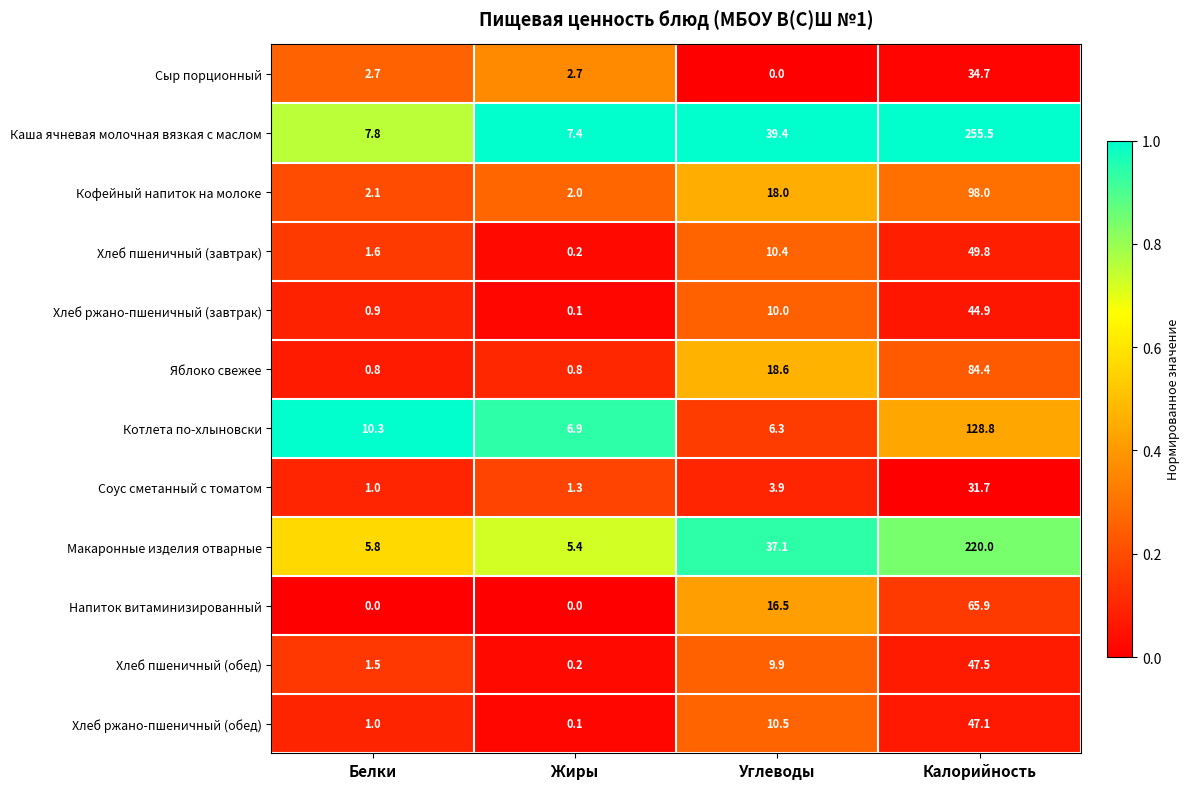

List the labels in order of Хлеб пшеничный (завтрак) value, smallest first.

Жиры, Белки, Углеводы, Калорийность